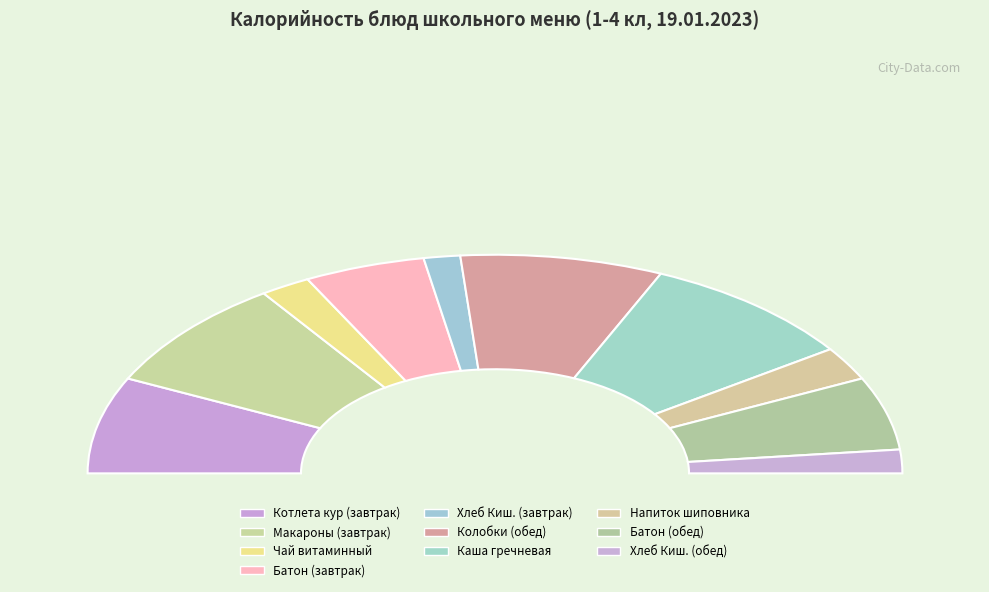

Rank the categories by value from lowest to highest.

Хлеб Кишиневский (1-4, завтрак), Хлеб Кишиневский (1-4, обед), Чай витаминный (1-4, завтрак), Напиток из шиповника (1-4, обед), Батон (1-4, завтрак), Батон (1-4, обед), Котлета кур (1-4, завтрак), Колобки школьные (1-4, обед), Макароны отварные (1-4, завтрак), Каша гречневая (1-4, обед)